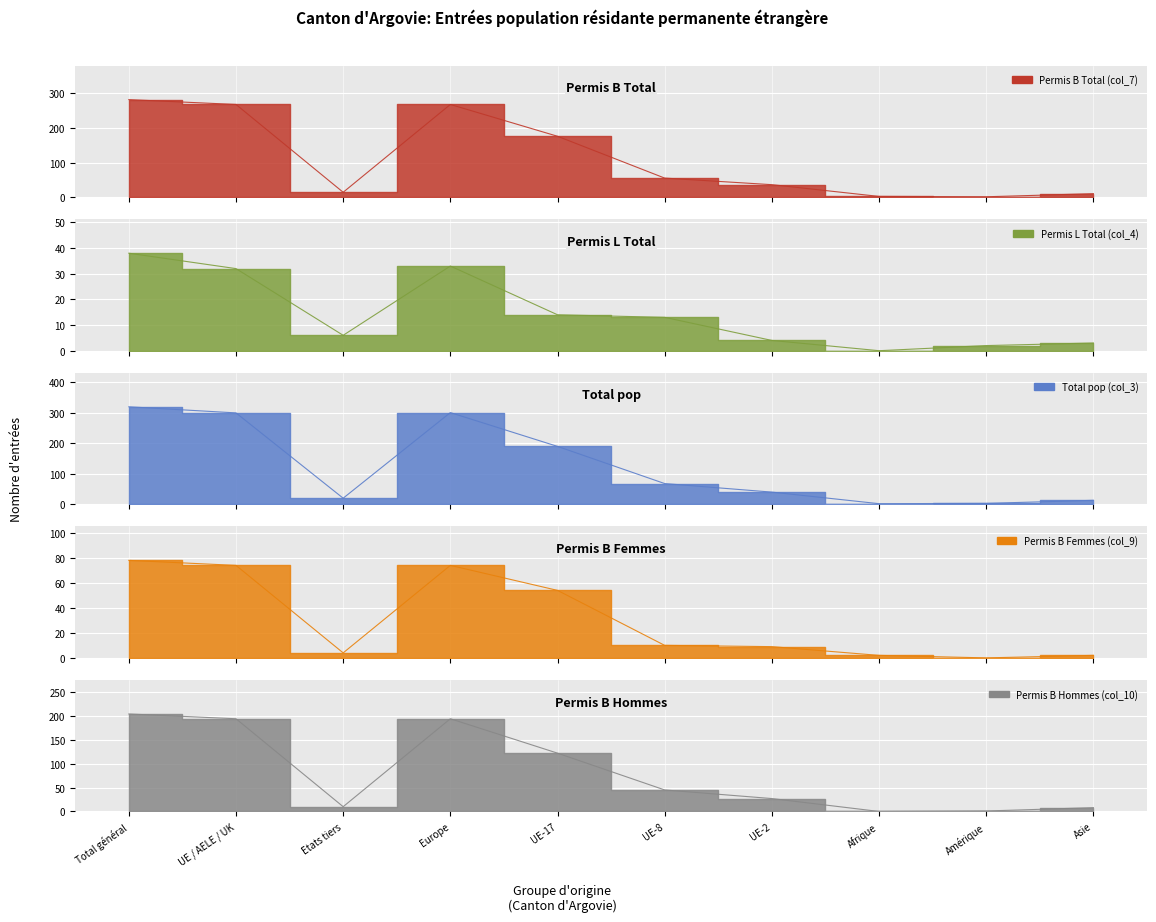

Reading left to right, list all the values displayed in this chart.

Permis B Total (col_7): 282	268	14	268	176	55	36	2	1	10
Permis L Total (col_4): 38	32	6	33	14	13	4	0	2	3
Total pop (col_3): 320	300	20	301	190	68	40	2	3	13
Permis B Femmes (col_9): 78	74	4	74	54	10	9	2	0	2
Permis B Hommes (col_10): 204	194	10	194	122	45	27	0	1	8